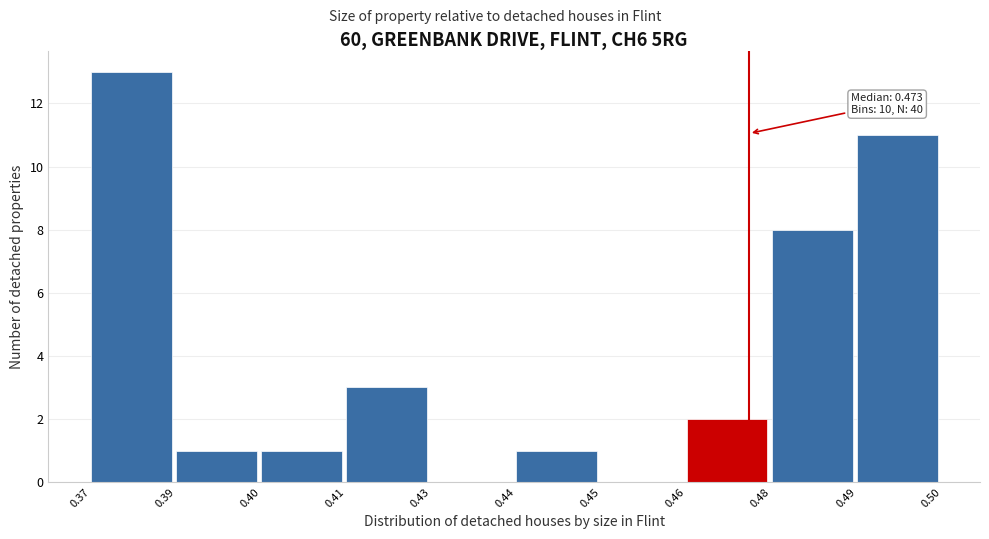

Reading left to right, what are all the values shown in this chart?

0.37=13	0.39=1	0.40=1	0.41=3	0.43=0	0.44=1	0.45=0	0.46=2	0.48=8	0.49=11